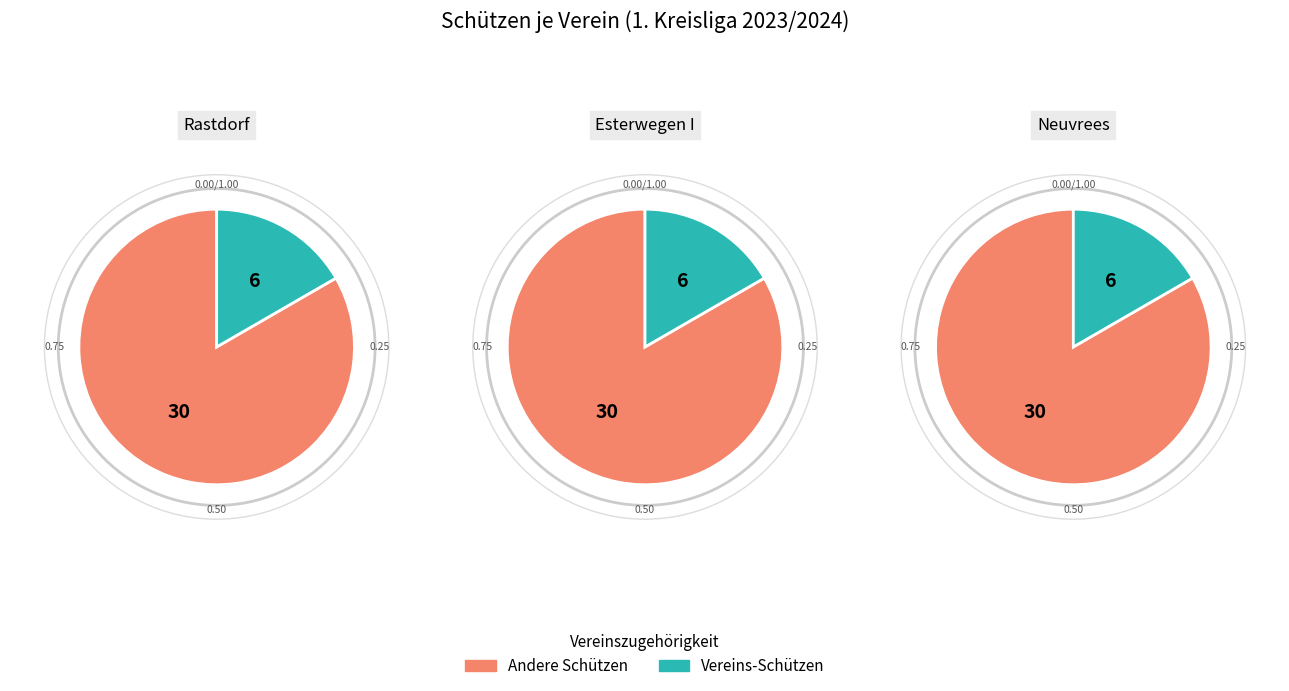

To the nearest percent, what is the average slice percentage?

17%